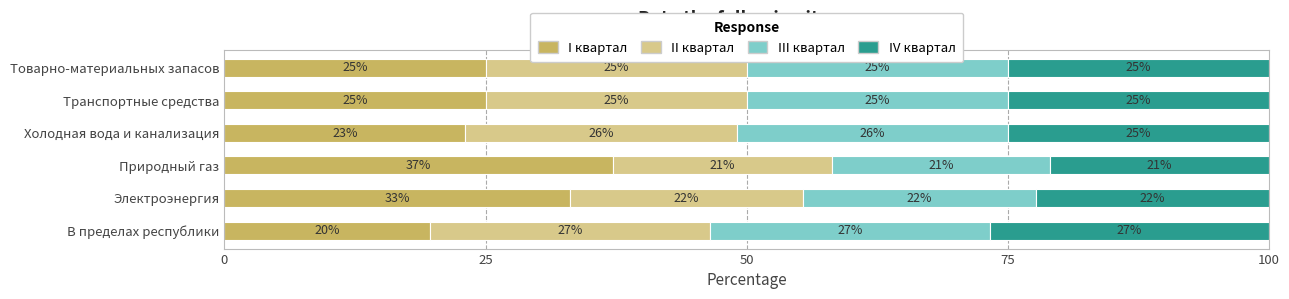

What is the total value across all series at Природный газ?

100.0